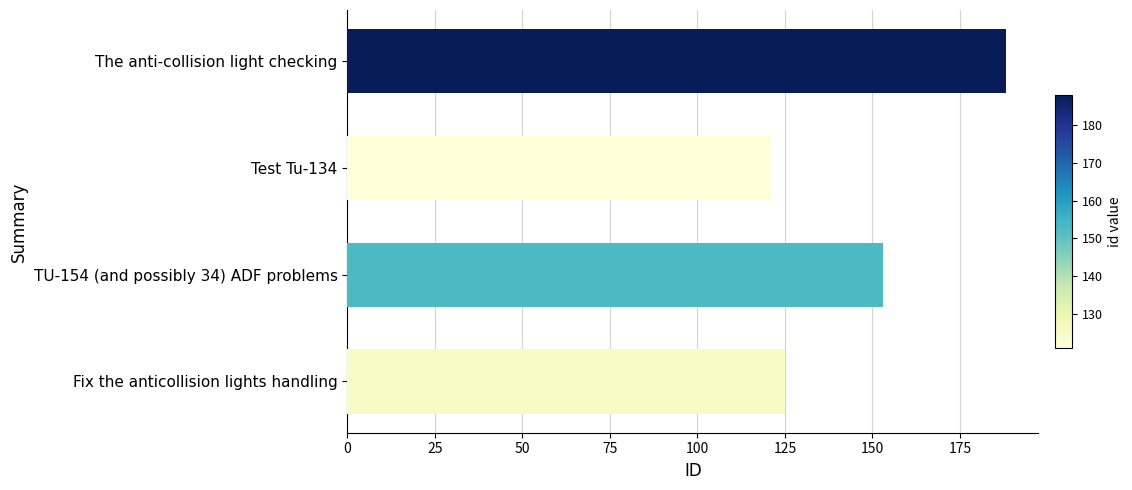

Which category has the lowest value across all series?

Test Tu-134